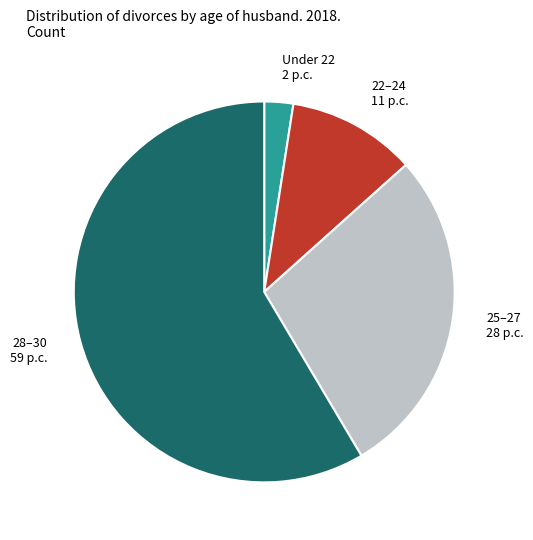

Approximately how many times larger is the value at 25–27 compared to 22–24?

2.6